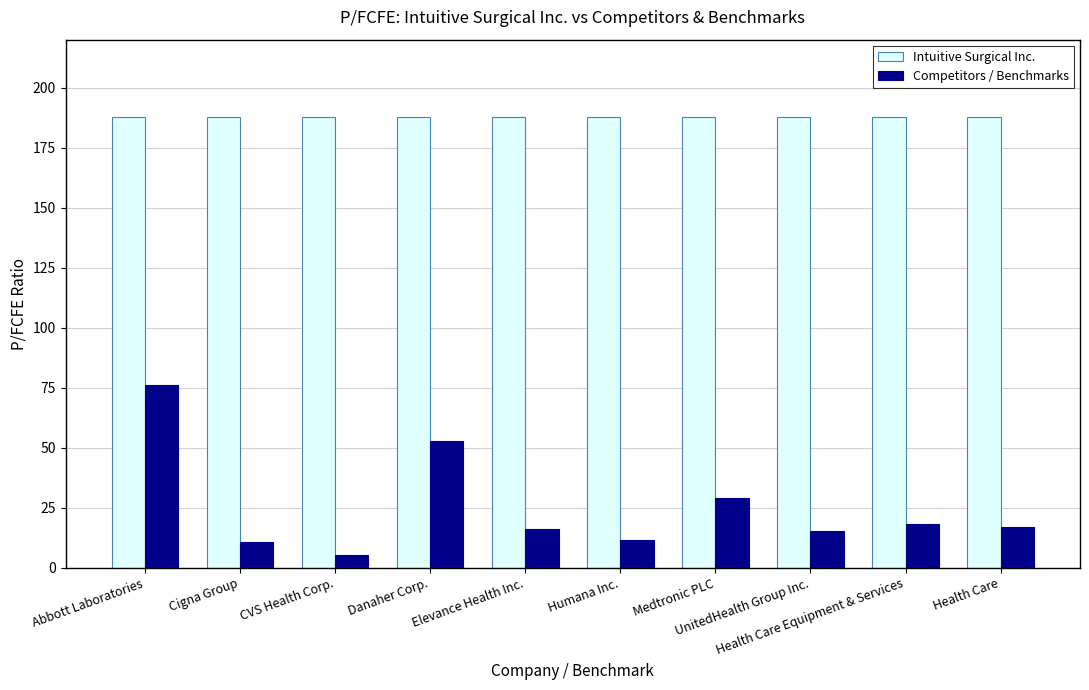

What is the approximate value of Intuitive Surgical Inc. at Health Care Equipment & Services?

187.6